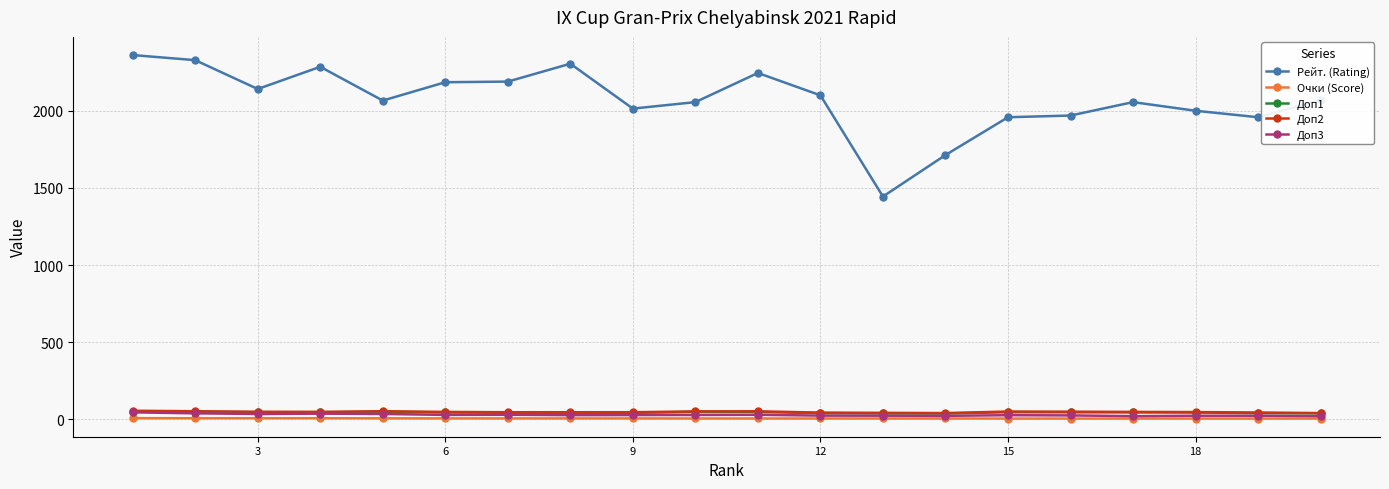

True or false: Рейт. (Rating) and Доп1 intersect in this chart.

False